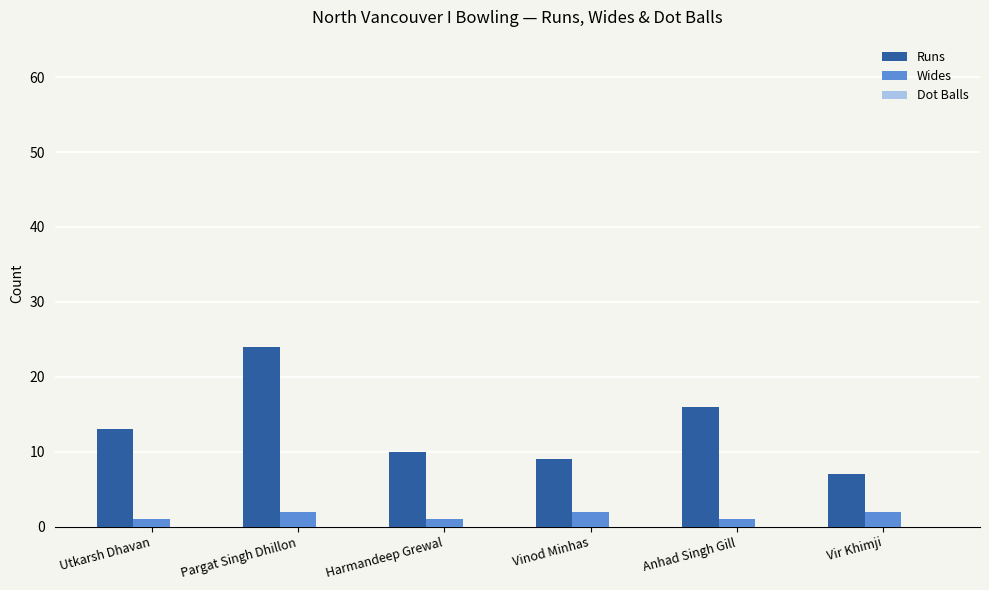

Rank the series by their maximum value, from lowest to highest.

Wides, Runs